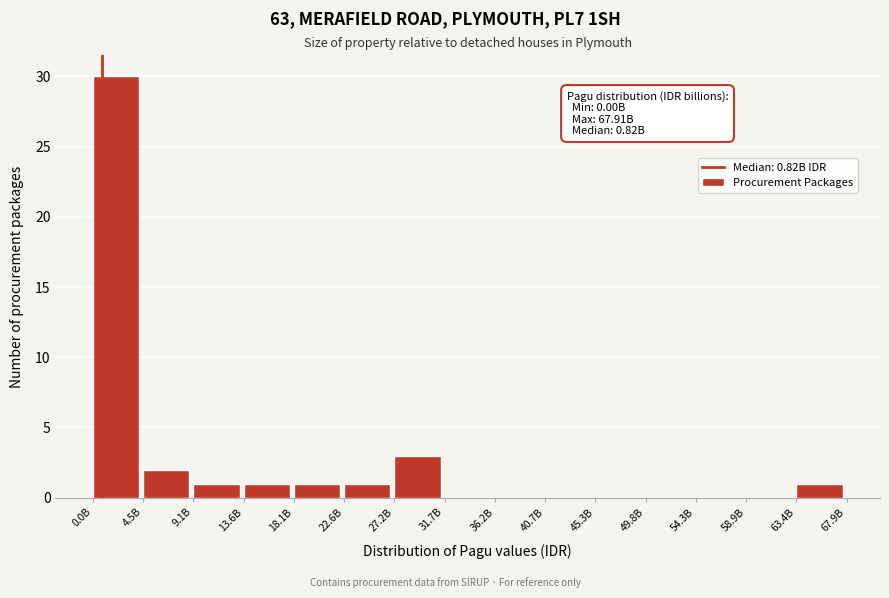

Reading left to right, transcribe all the data shown in this chart.

0.0B=30	4.5B=2	9.1B=1	13.6B=1	18.1B=1	22.6B=1	27.2B=3	31.7B=0	36.2B=0	40.7B=0	45.3B=0	49.8B=0	54.3B=0	58.9B=0	63.4B=1